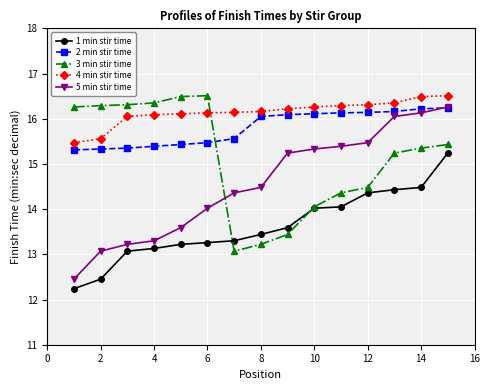

What is the value of the 4 min stir time point at the 8th from the left?

16.2